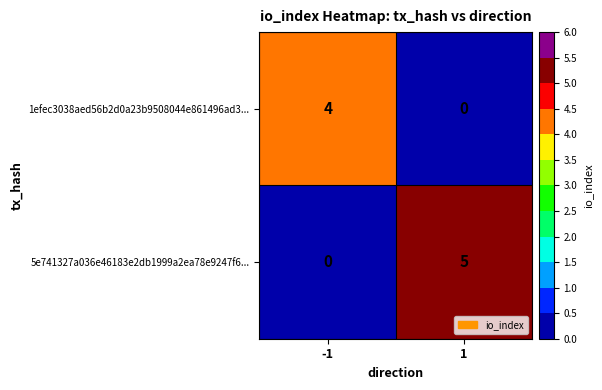

Rank the series by their average value, from lowest to highest.

1efec3038aed56b2d0a23b9508044e861496ad3..., 5e741327a036e46183e2db1999a2ea78e9247f6...